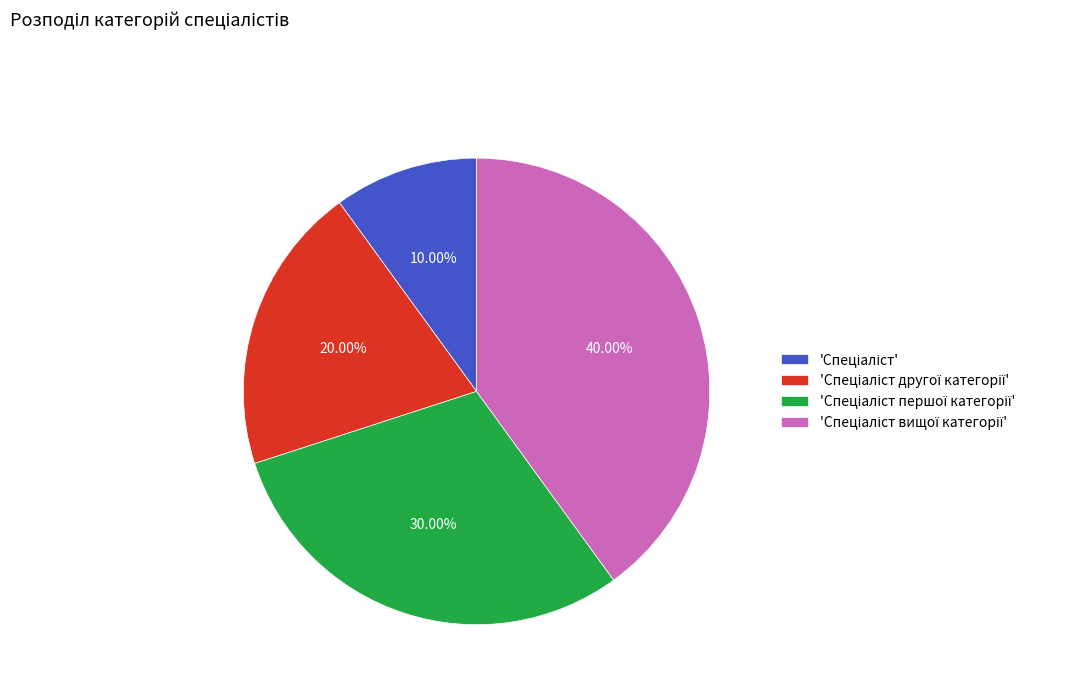

Is there any slice that represents more than half of the pie?

No